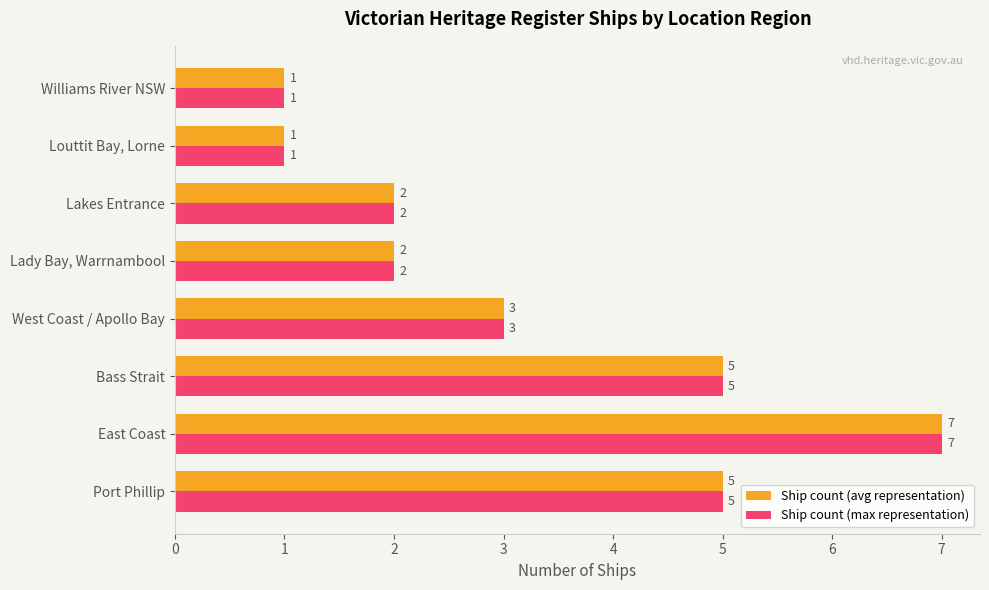

What is the difference between the maximum and minimum values in the Ship count (avg representation) series?

6